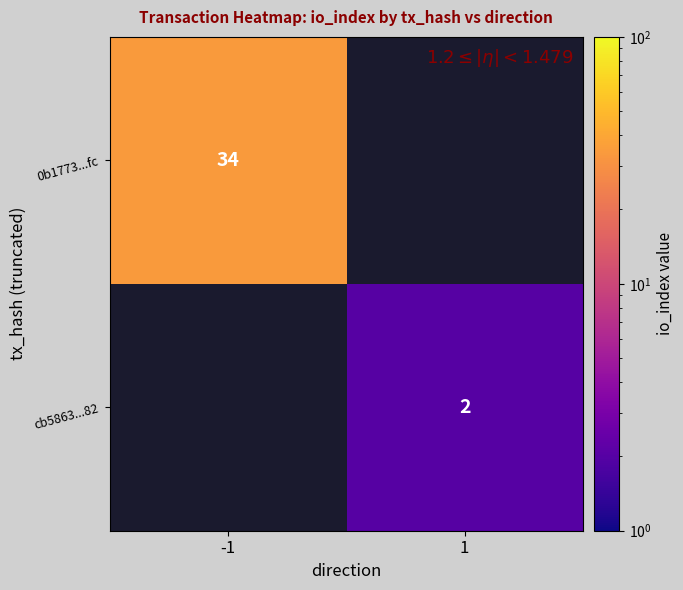

Which category has the highest value across all series?

-1